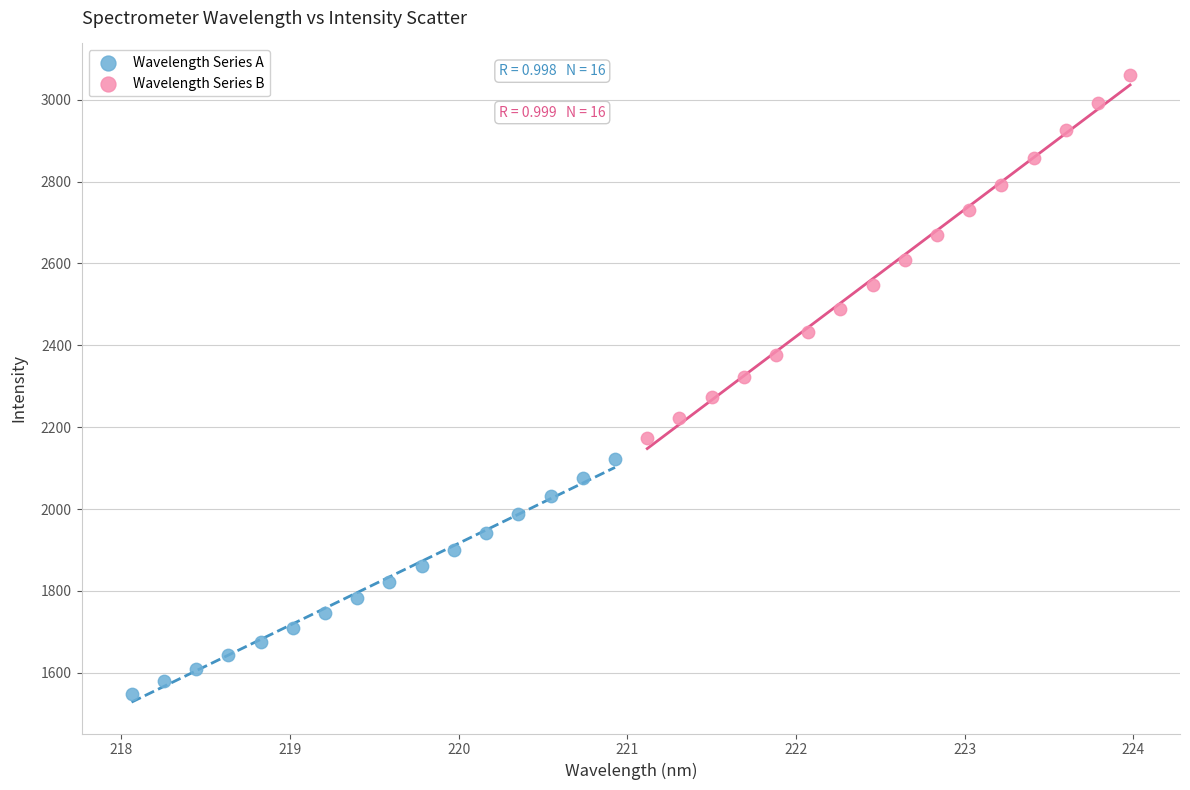

Which series reaches the minimum Y coordinate?

Wavelength Series A